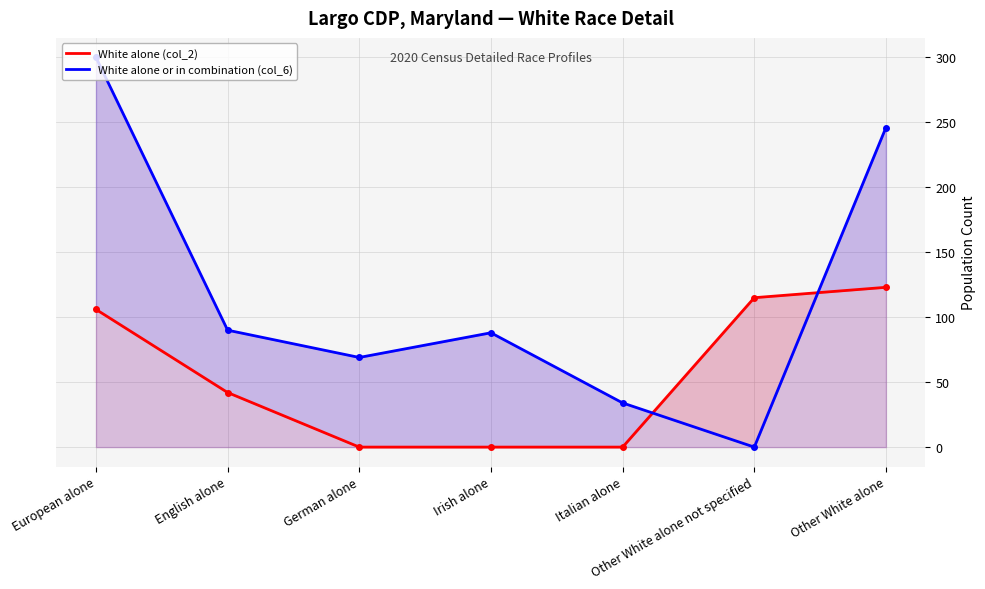

What is the total value across all series at Other White alone not specified?

115